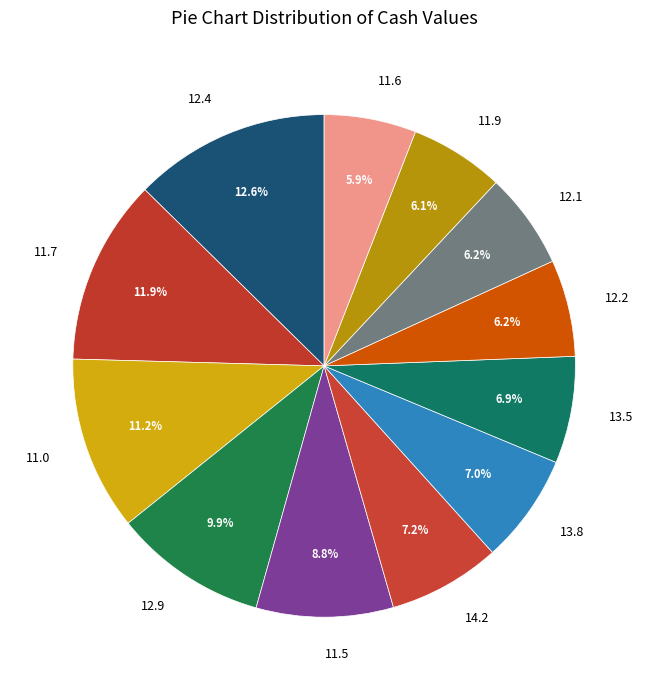

Combined, do 11.0 and 13.5 account for over 50%?

No